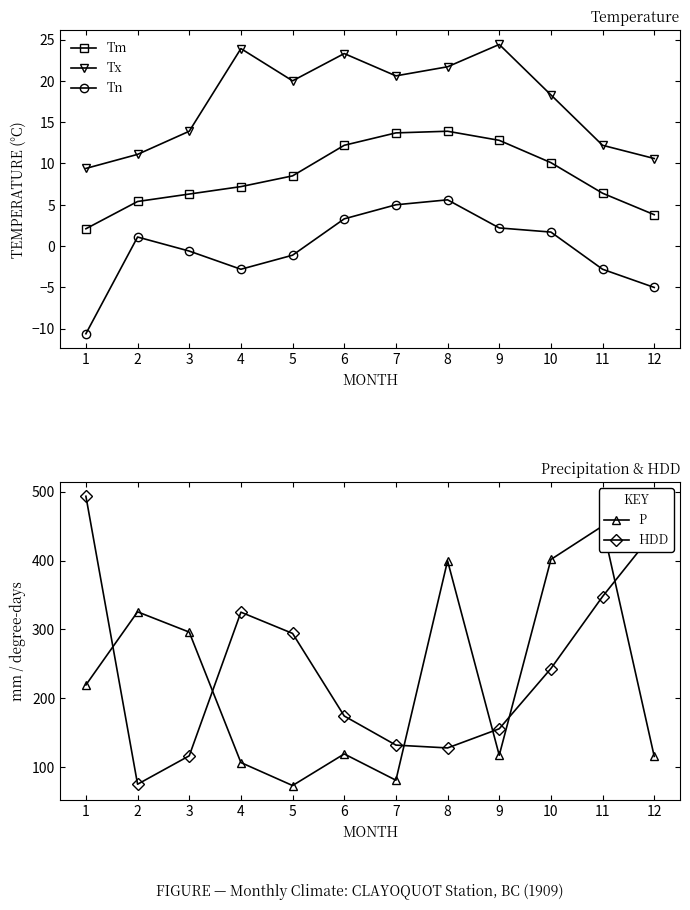

True or false: Tn has more than 1 points higher than both neighbors.

True